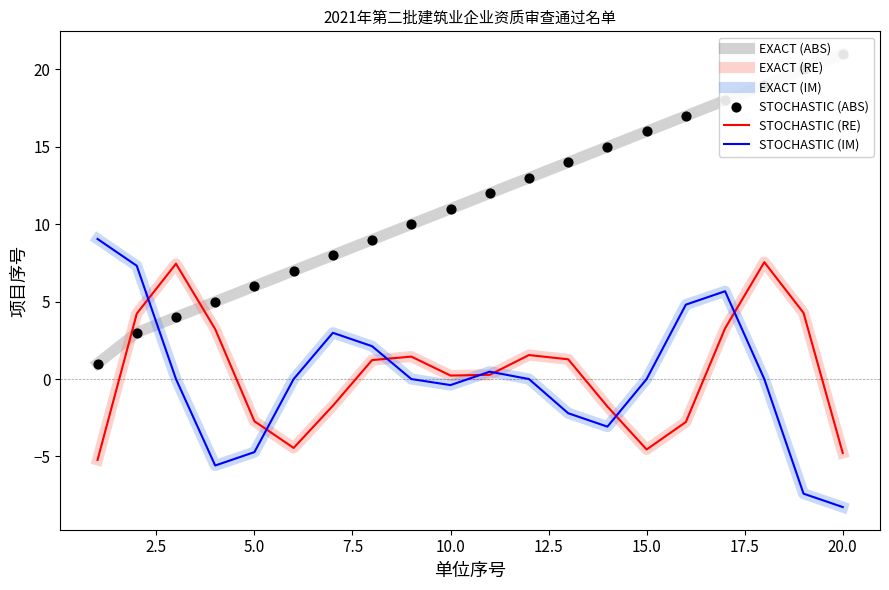

What are all the series names shown in the legend?

EXACT (ABS), EXACT (RE), EXACT (IM), STOCHASTIC (RE), STOCHASTIC (IM), STOCHASTIC (ABS)